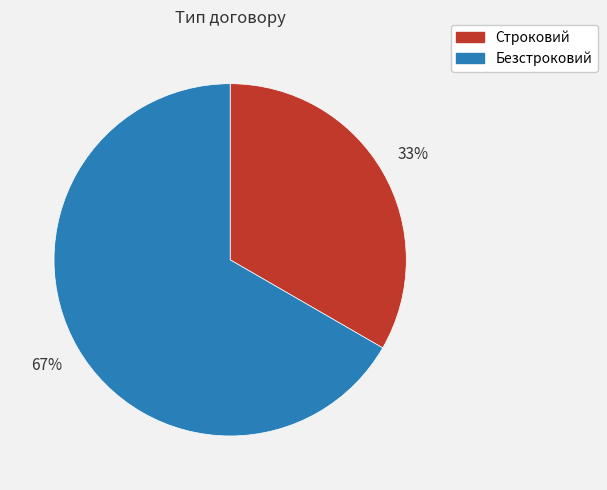

Which slice is the smallest?

Строковий